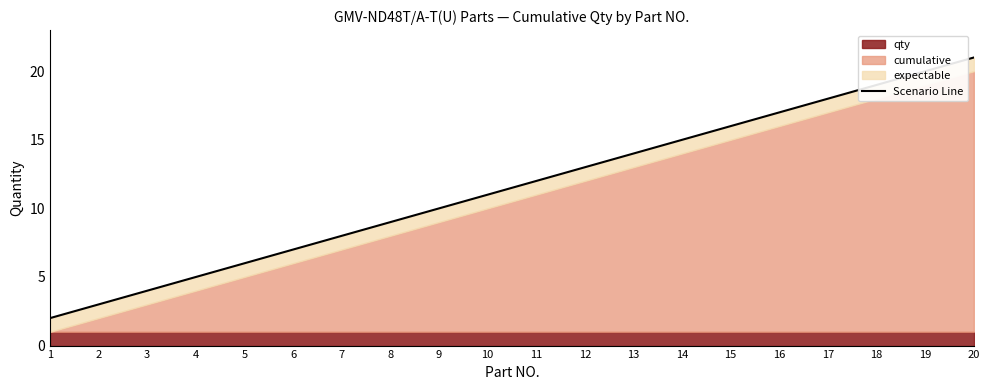

What is the approximate value at 15, to the nearest 10?

20